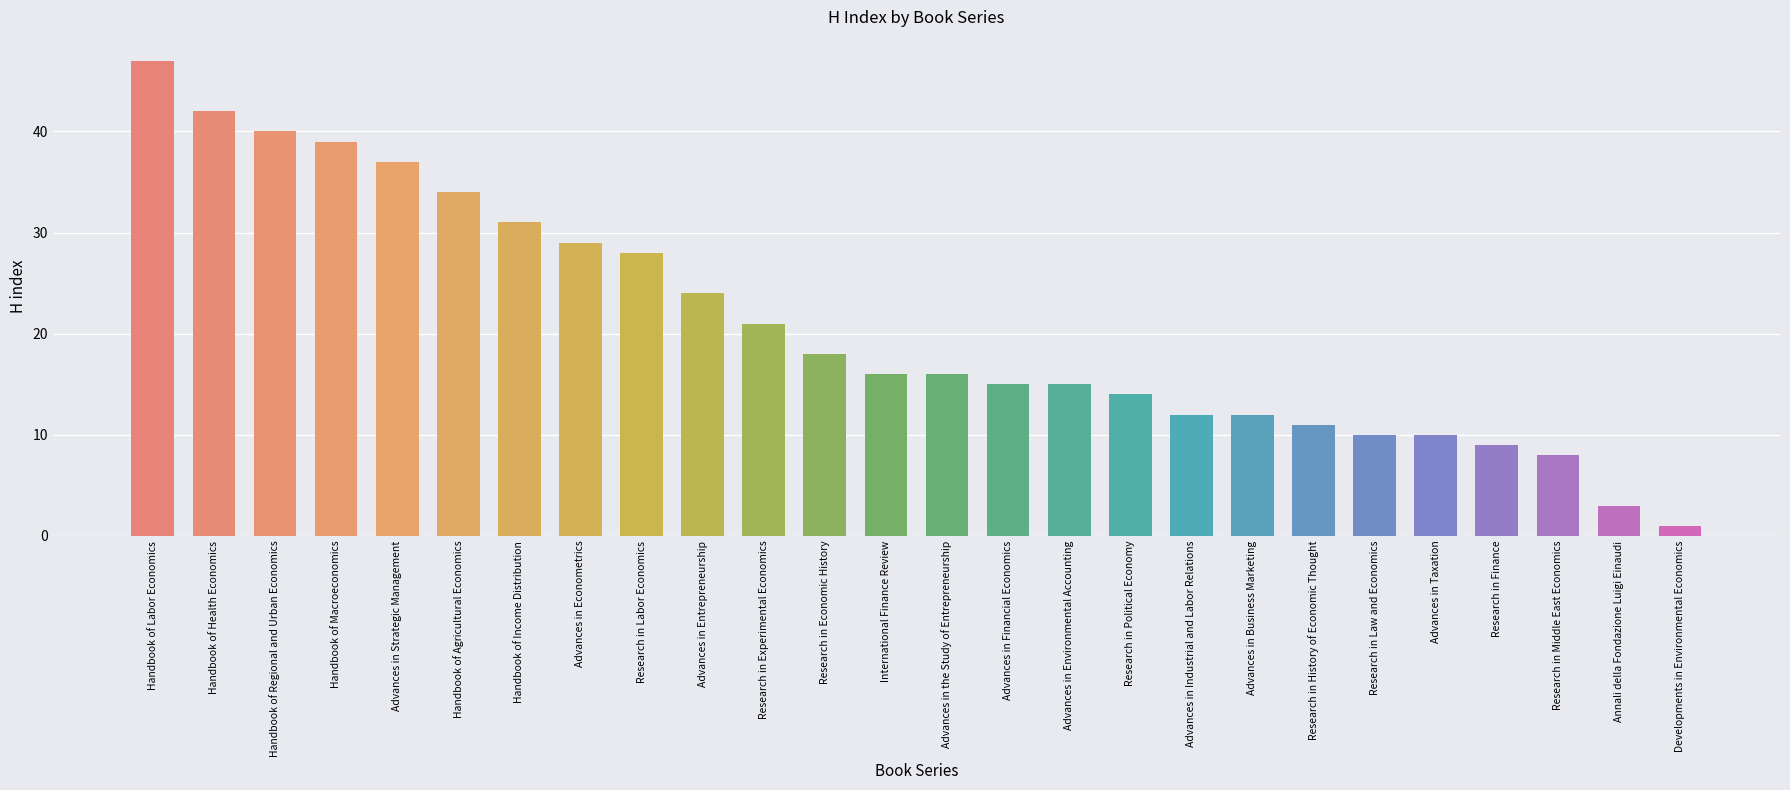

At which category does the chart reach its peak across all series?

Handbook of Labor Economics